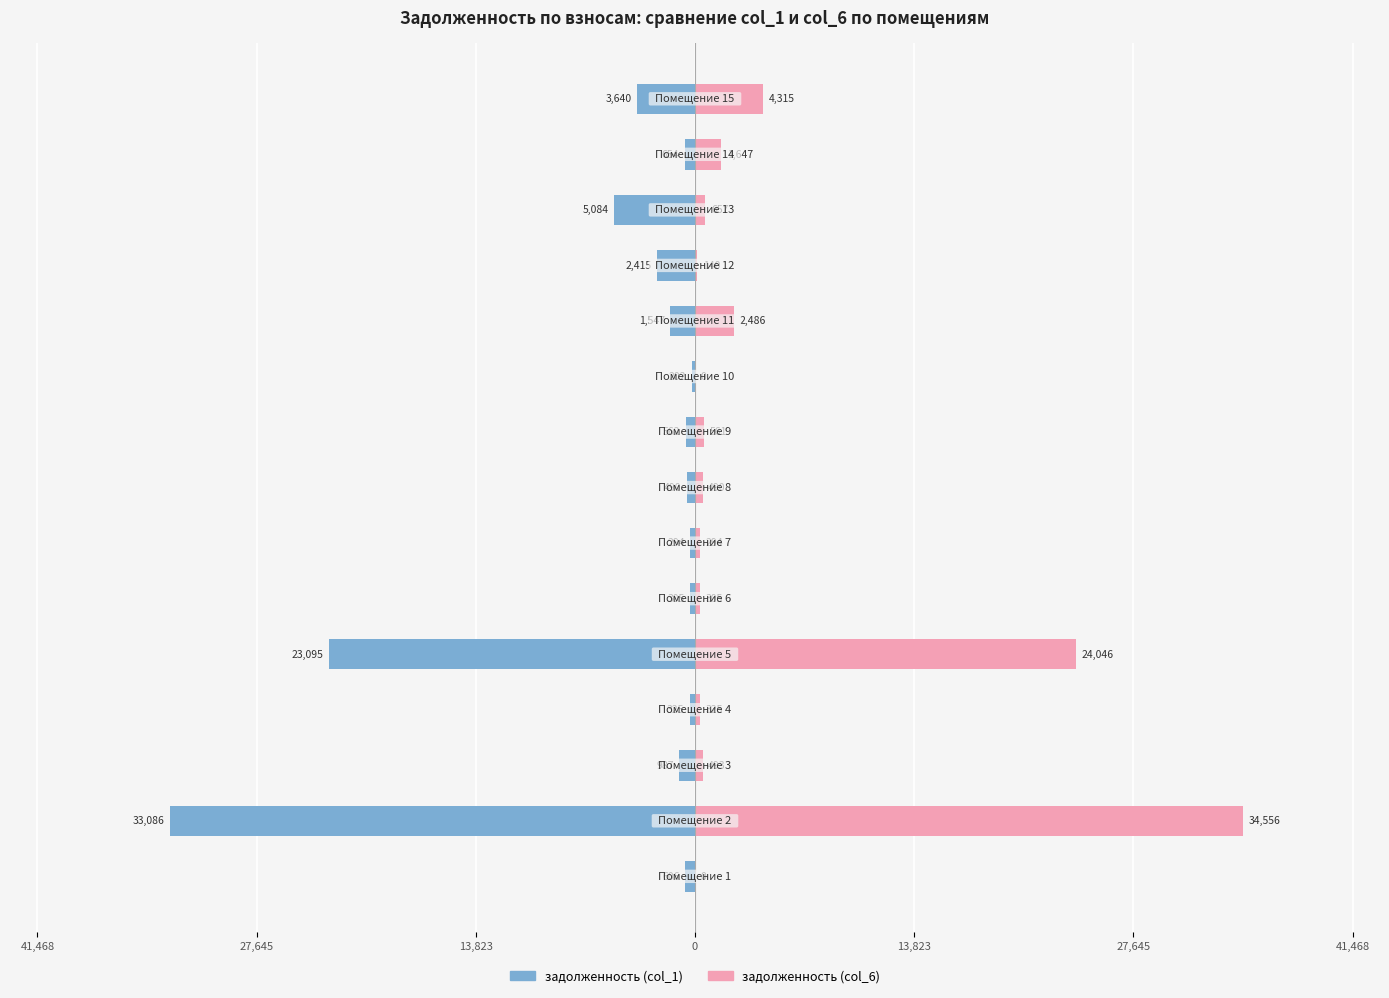

True or false: задолженность (col_1) has a value of -389.1 at 8.

False